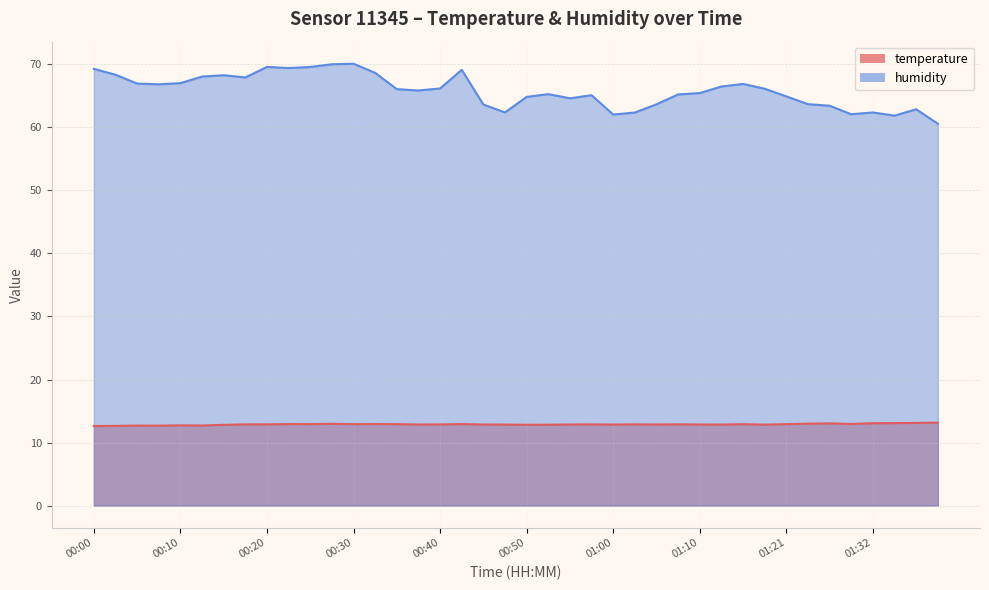

True or false: humidity has more than 1 interior local peaks.

True